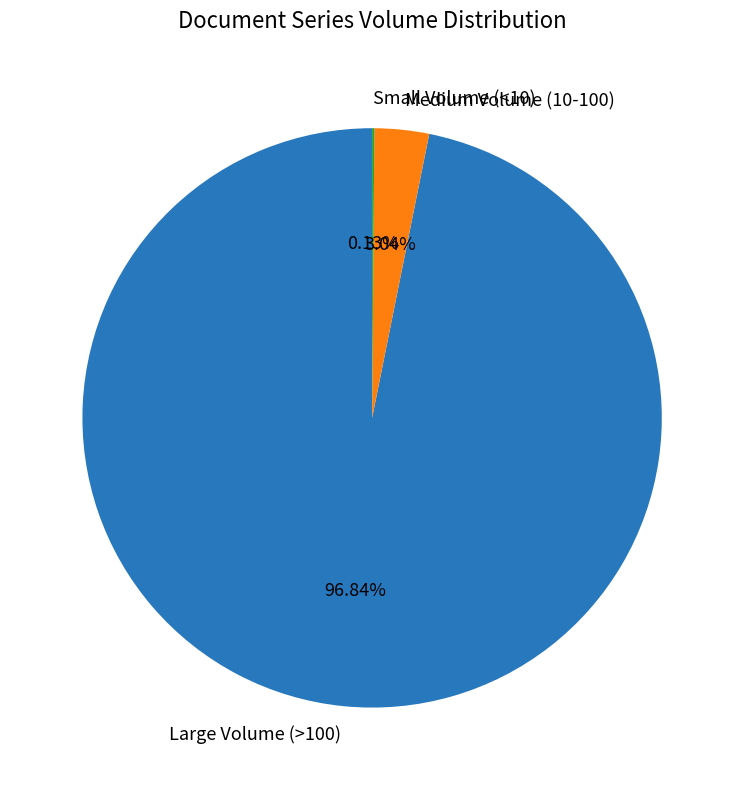

Which category has the biggest portion of the pie?

Large Volume (>100)